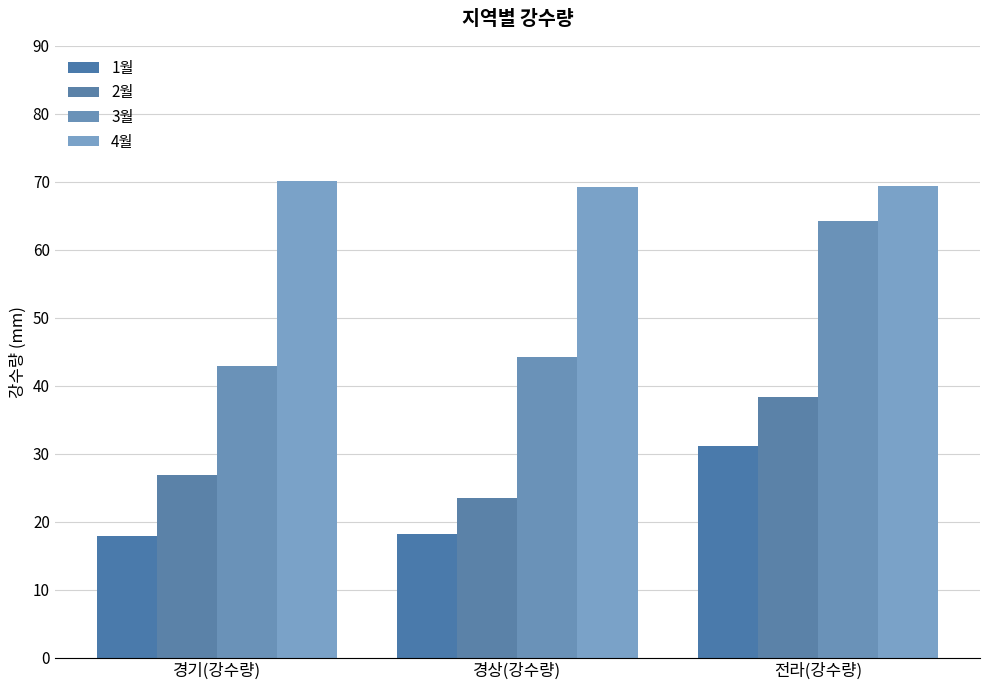

The 3월 series shows 16.9 at 경기(강수량). True or false?

False